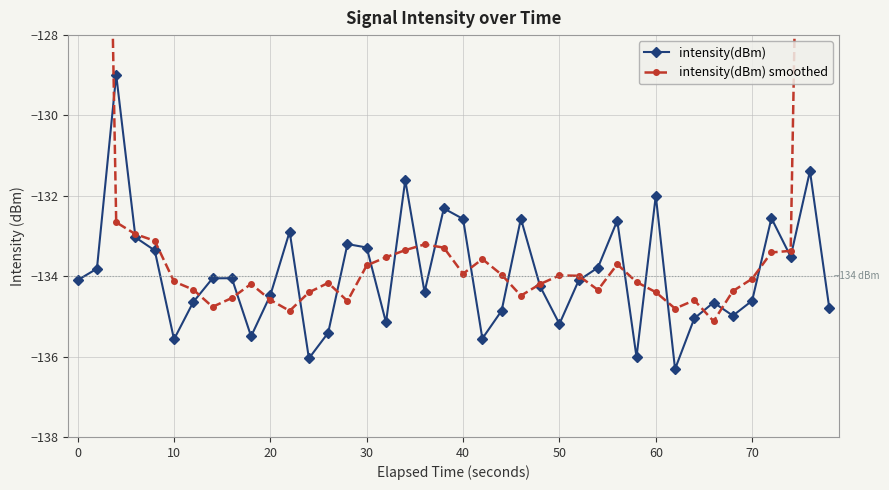

How many intersections are there between intensity(dBm) smoothed and intensity(dBm)?

22